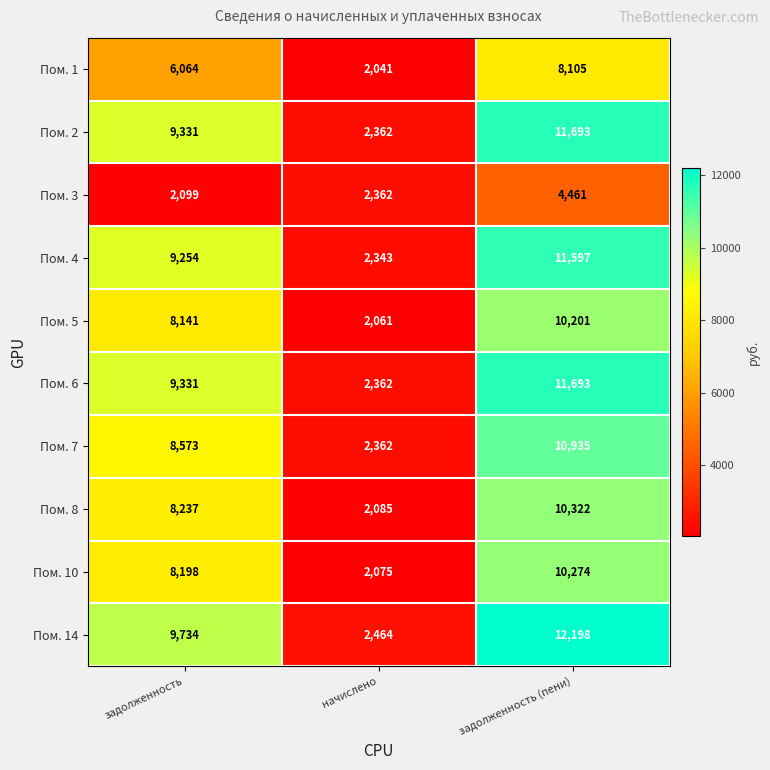

What is the greatest value displayed?

12198